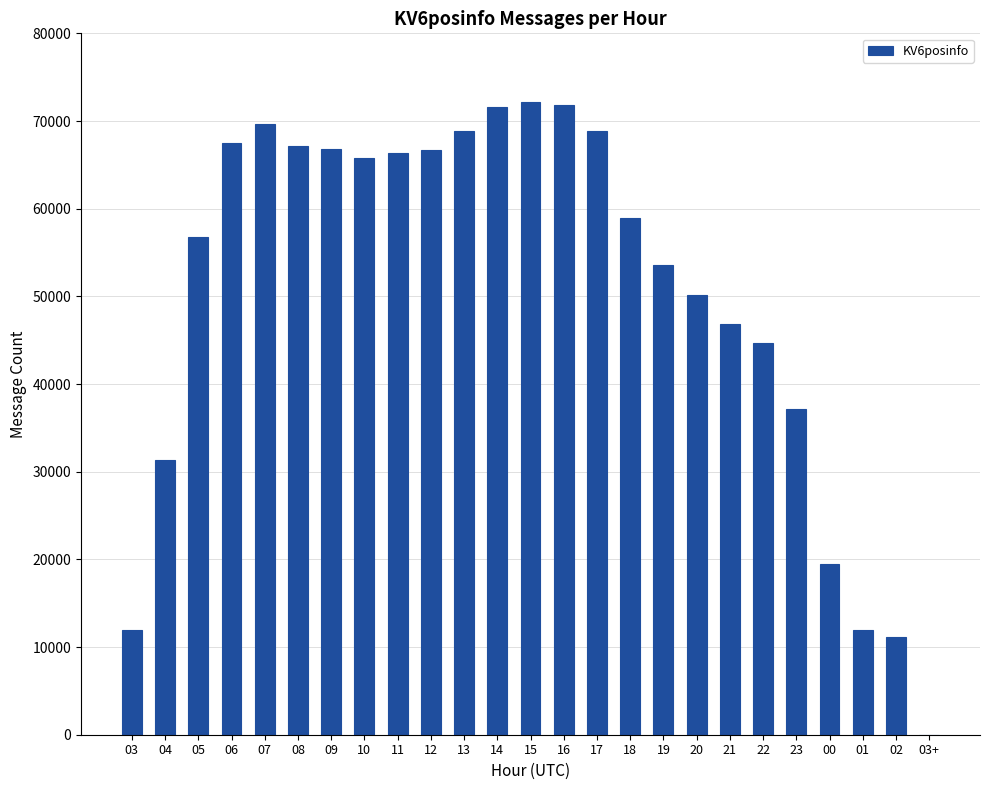

Are the bars horizontal?

No